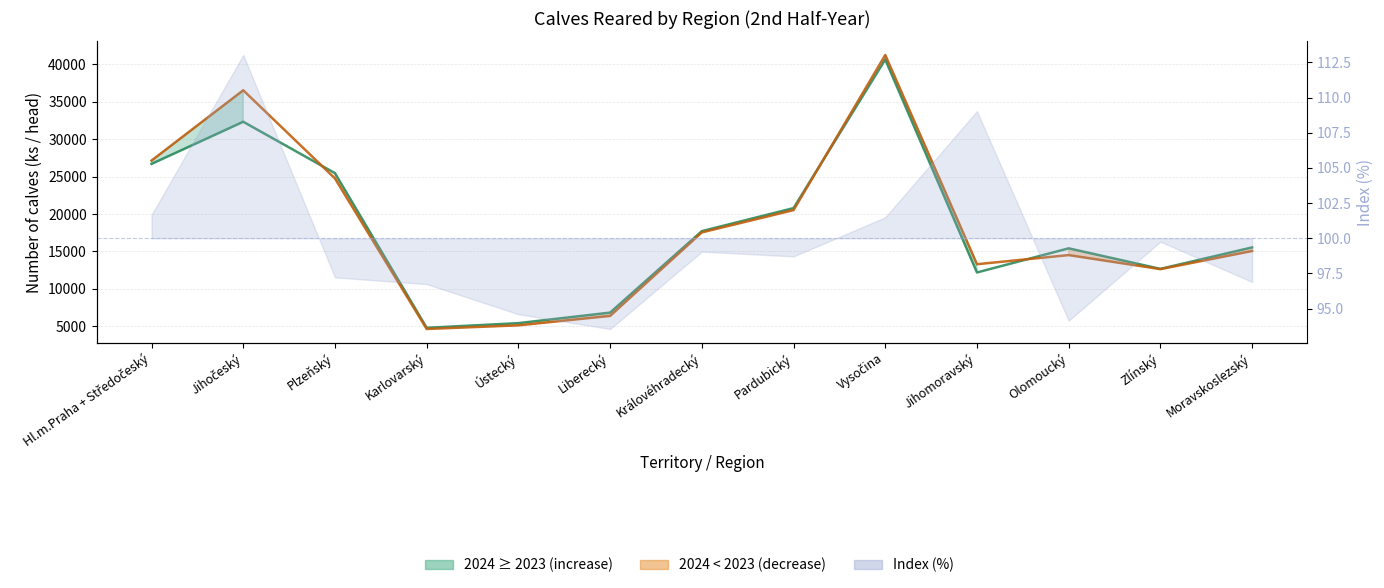

Between which two adjacent categories do 2024 (line) and 2023 (line) first intersect?

Jihočeský and Plzeňský